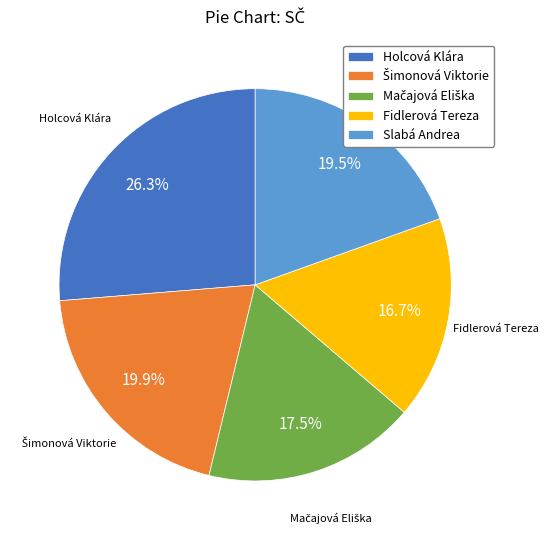

Which has a higher value, Slabá Andrea or Holcová Klára?

Holcová Klára